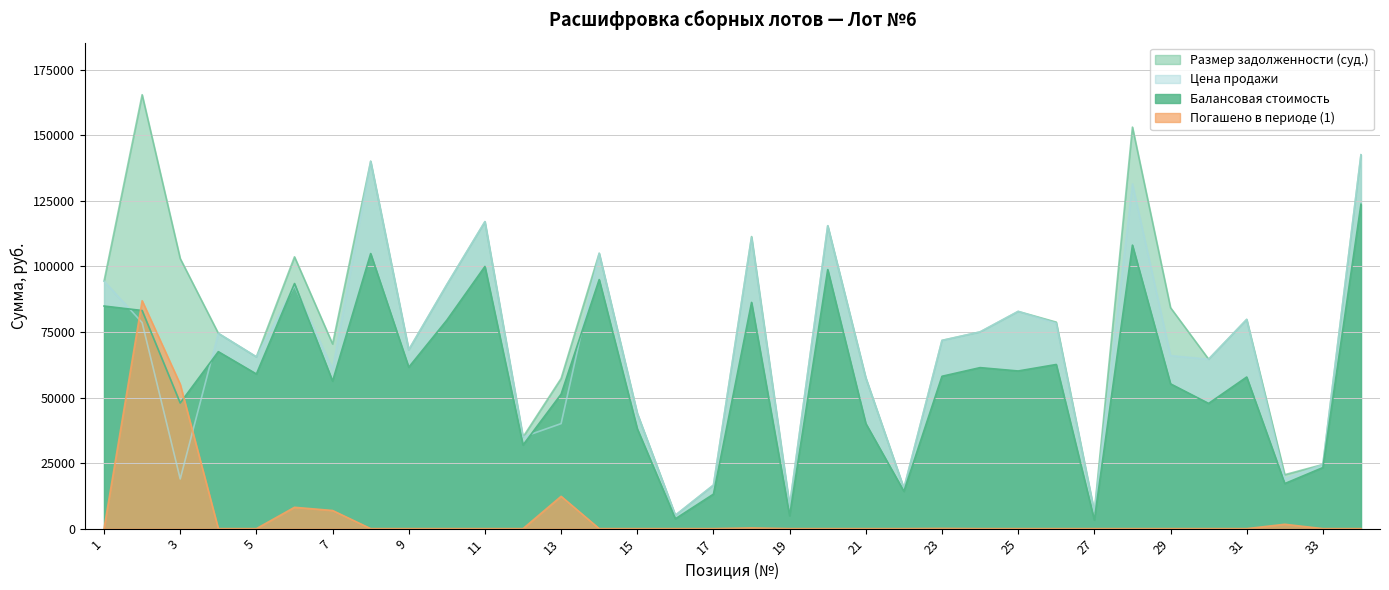

What are all the series names shown in the legend?

Балансовая стоимость, Размер задолженности (суд.), Погашено в периоде (1), Цена продажи